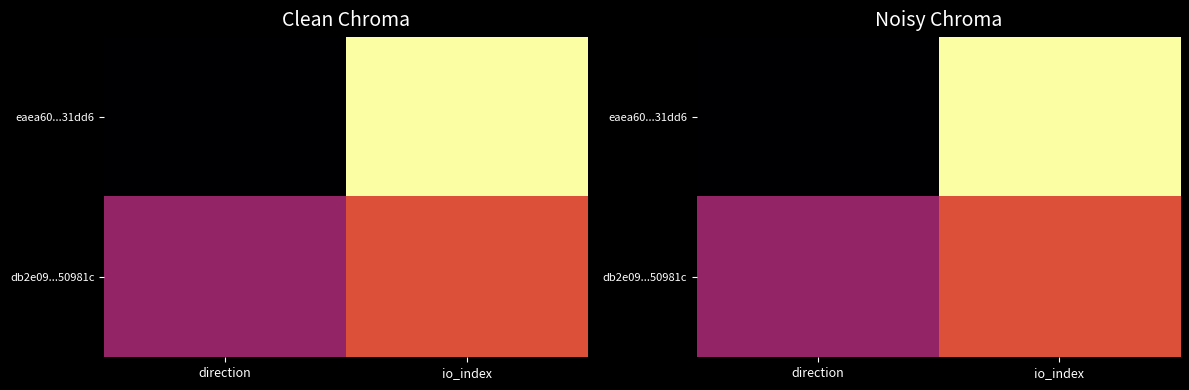

Which series has the largest range (max minus min)?

eaea60...31dd6